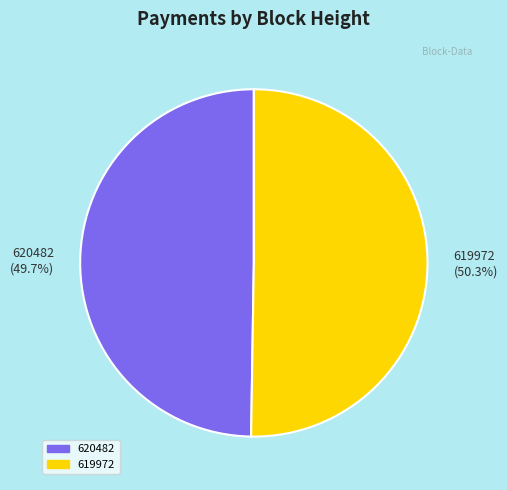

Is it true that 620482 is 50% of the pie?

True